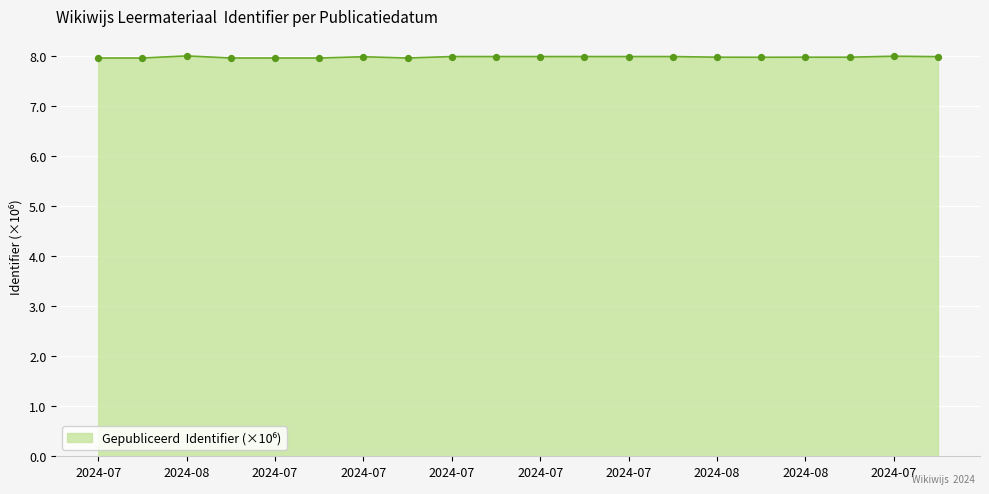

What is the greatest value displayed?

8.0